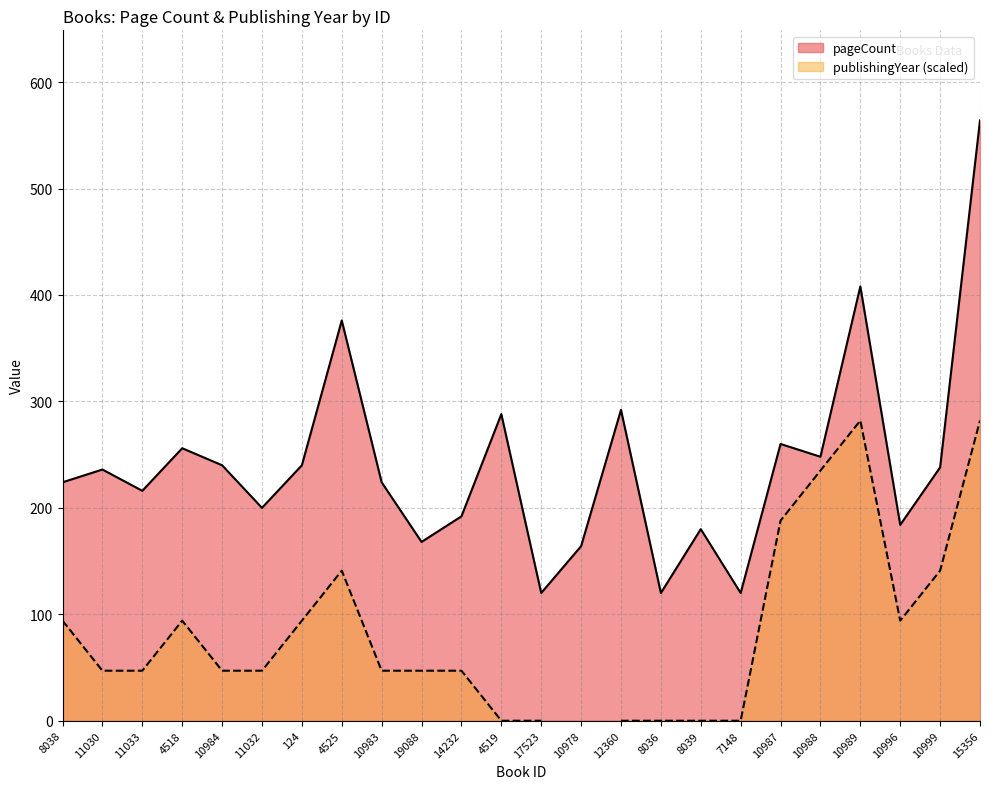

What is the average value?

240